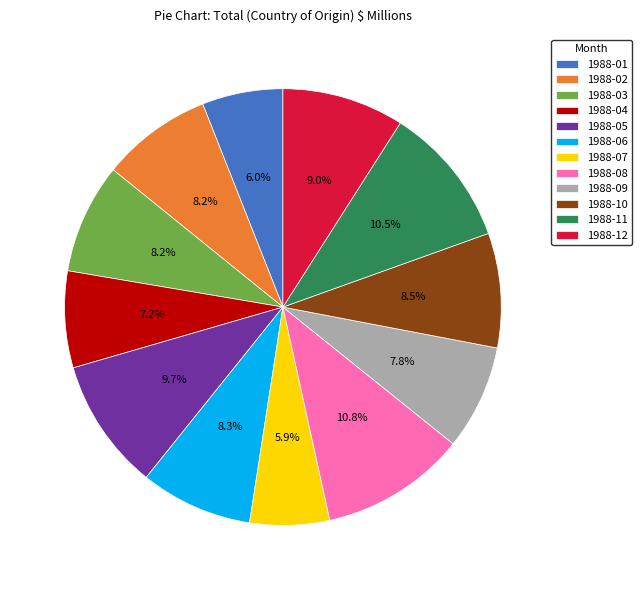

To the nearest percent, what portion does 1988-05 represent?

10%